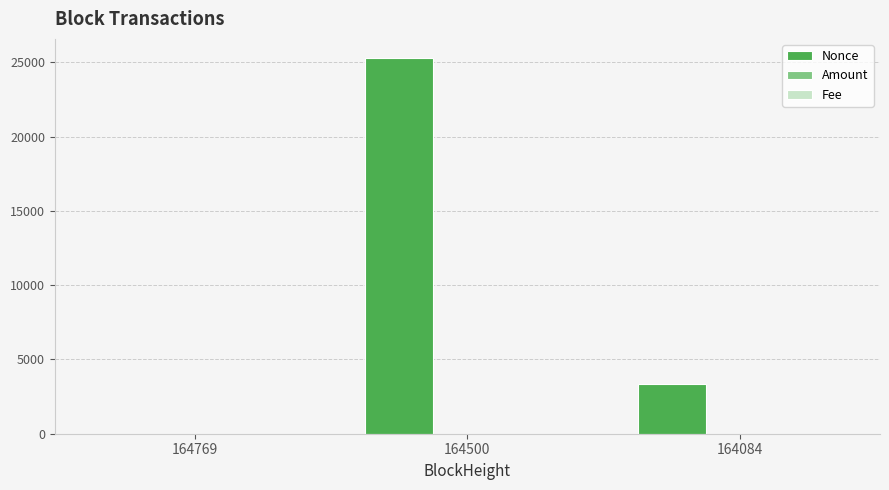

Which label corresponds to the largest value in the chart?

164500